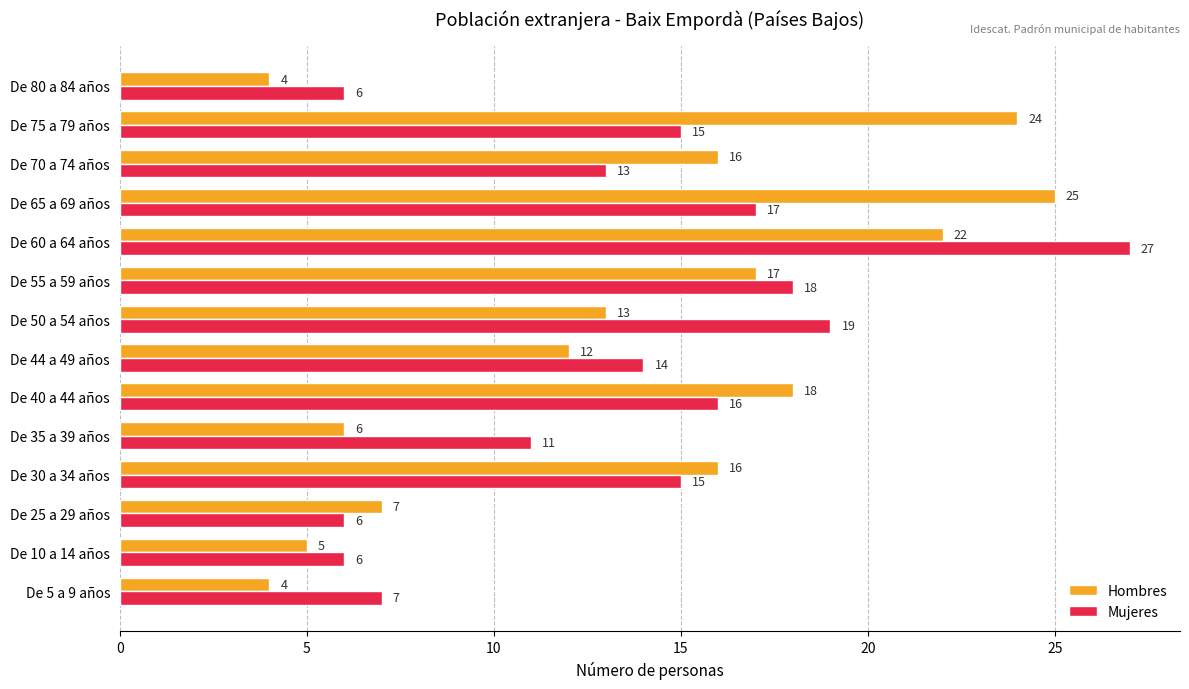

Between De 40 a 44 años and De 65 a 69 años, which series saw the biggest shift?

Hombres